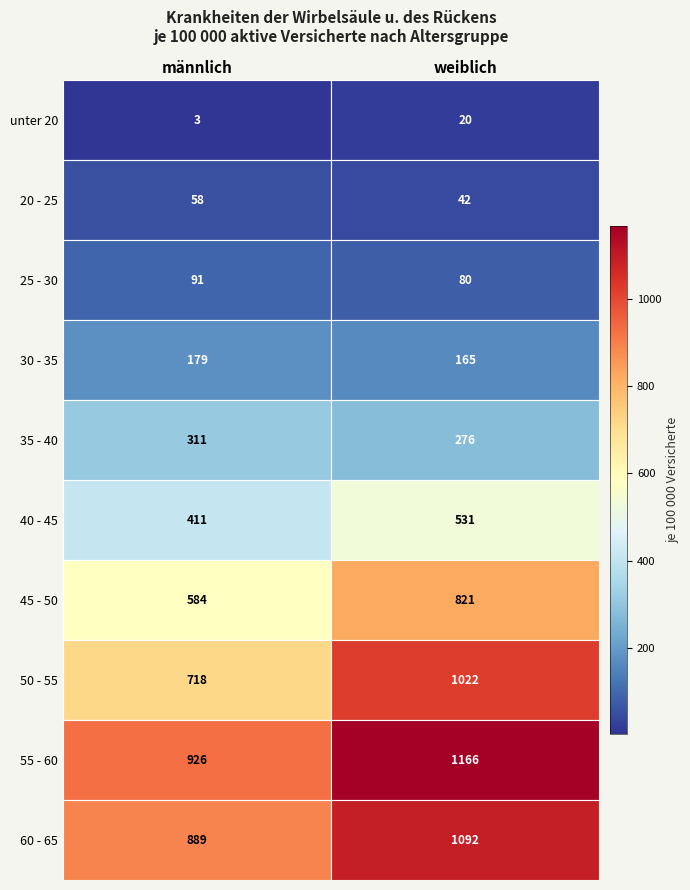

What is the greatest value displayed?

1166